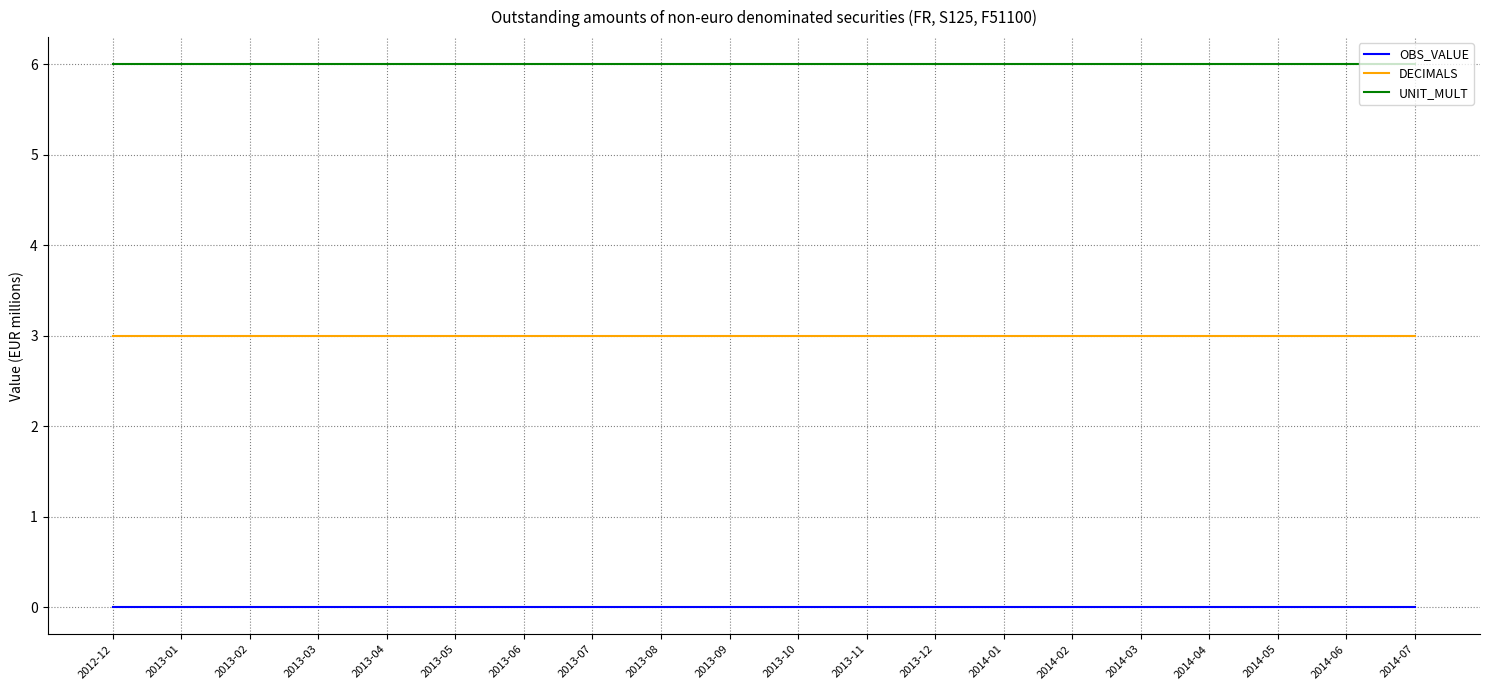

The value of OBS_VALUE at 2013-12 is 0. True or false?

True